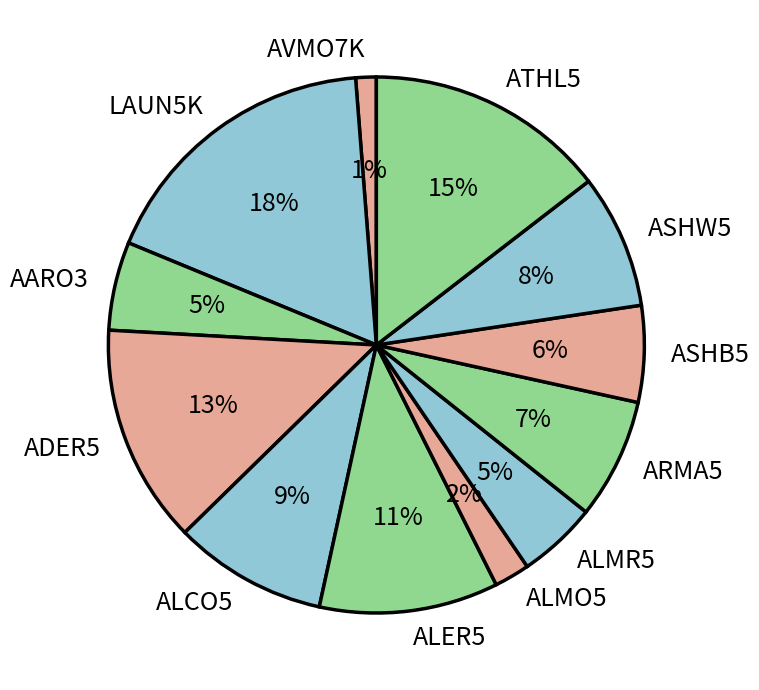

Between ASHB5 and AVMO7K, which is larger?

ASHB5